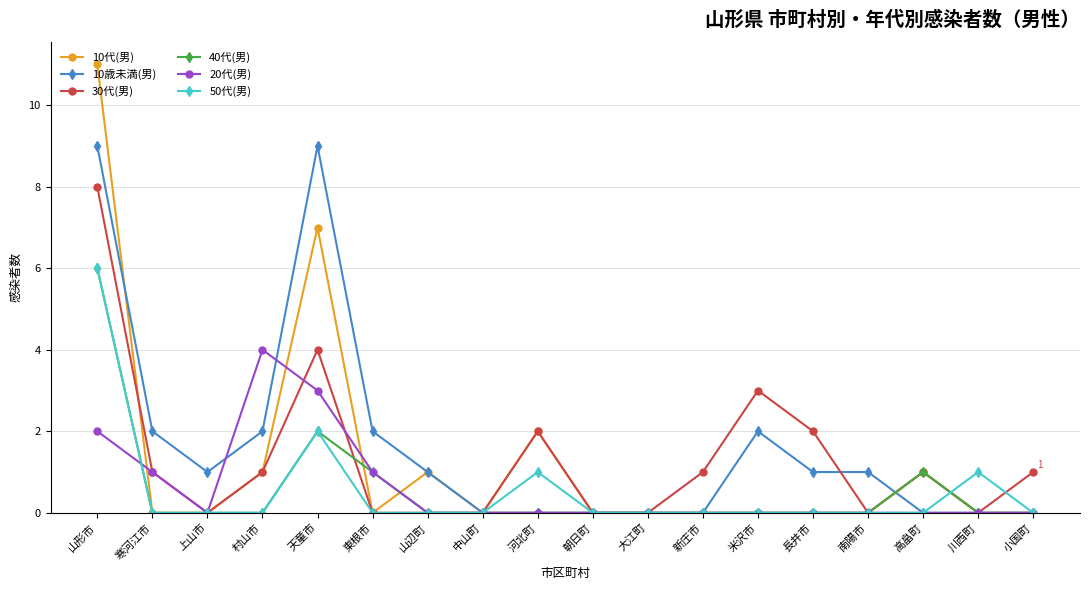

What position from the left is 長井市?

14